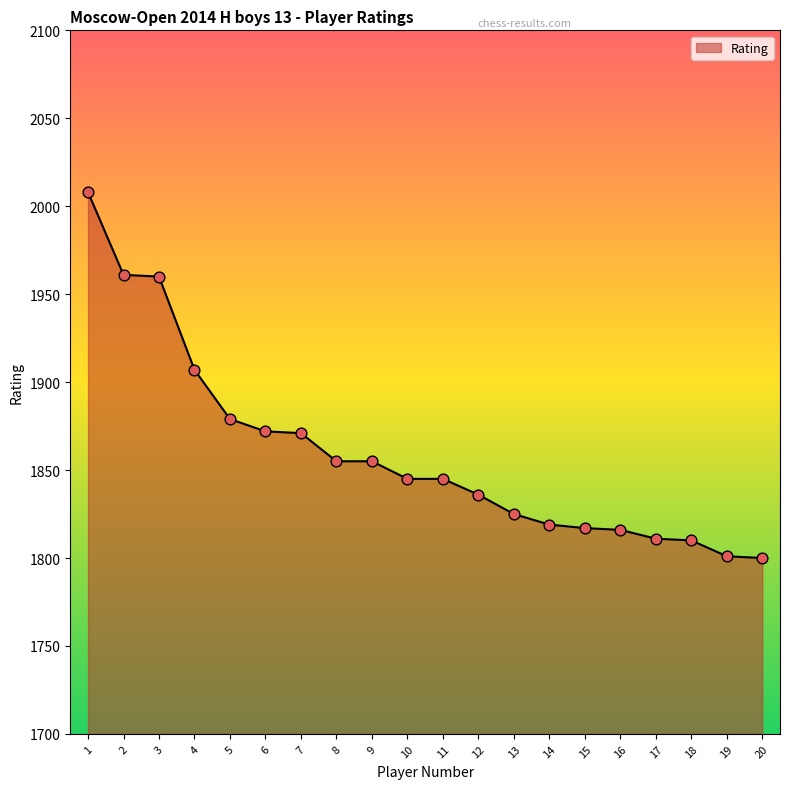

What is the change in value from 8 to 19?

-54